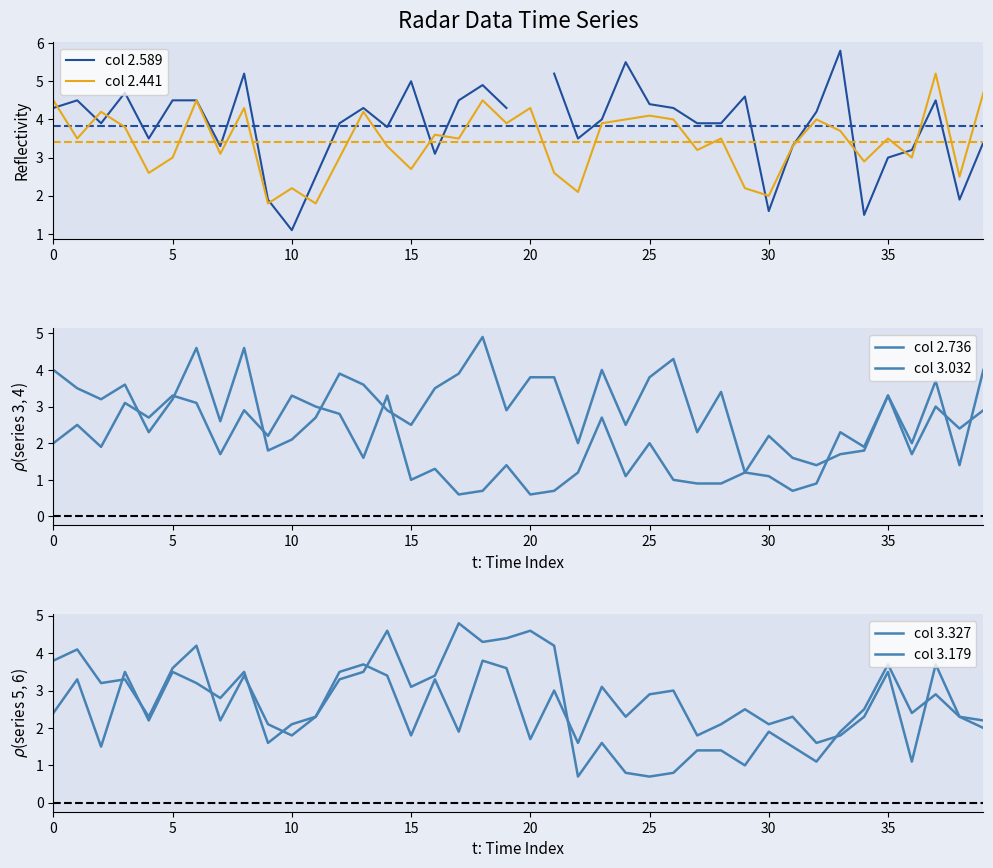

Where is col 3.032 nearest to the value 1?

15